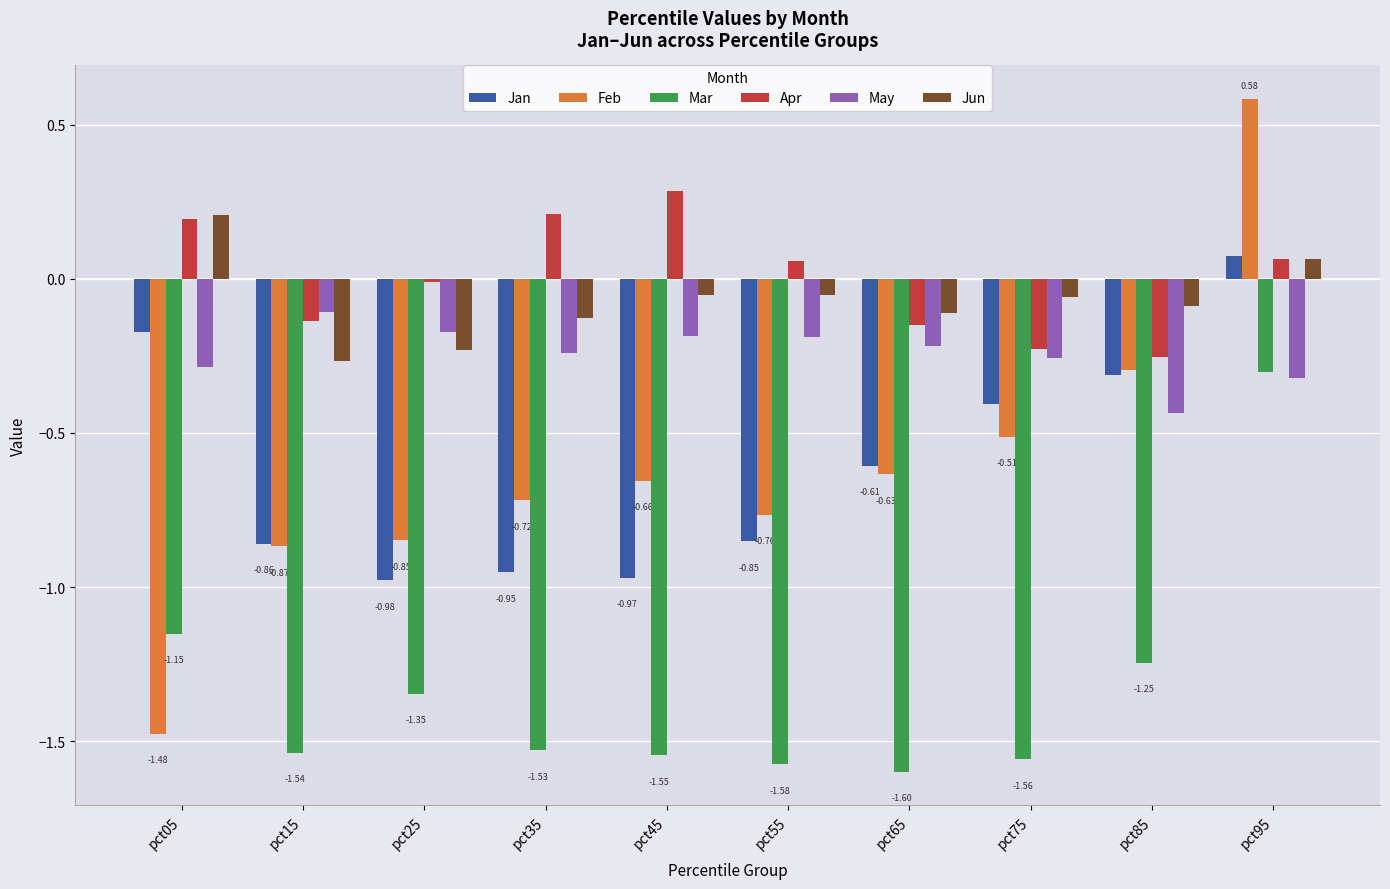

What is the difference between the highest and lowest values at pct85?

1.2